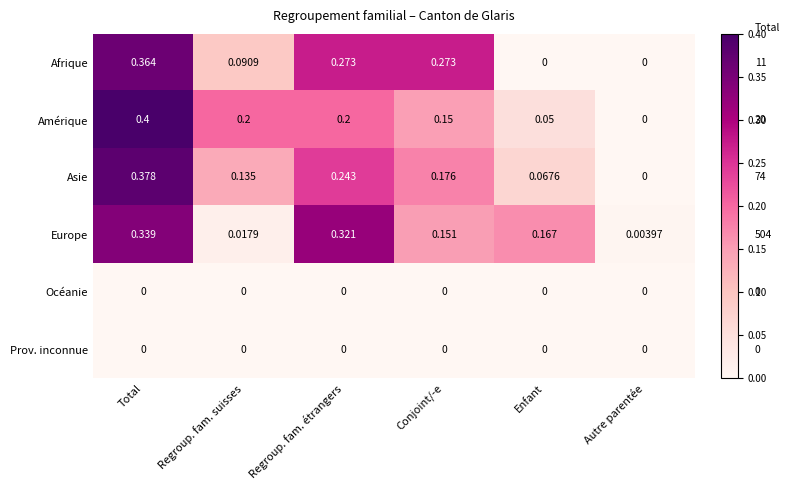

At which category does the chart reach its peak across all series?

Total